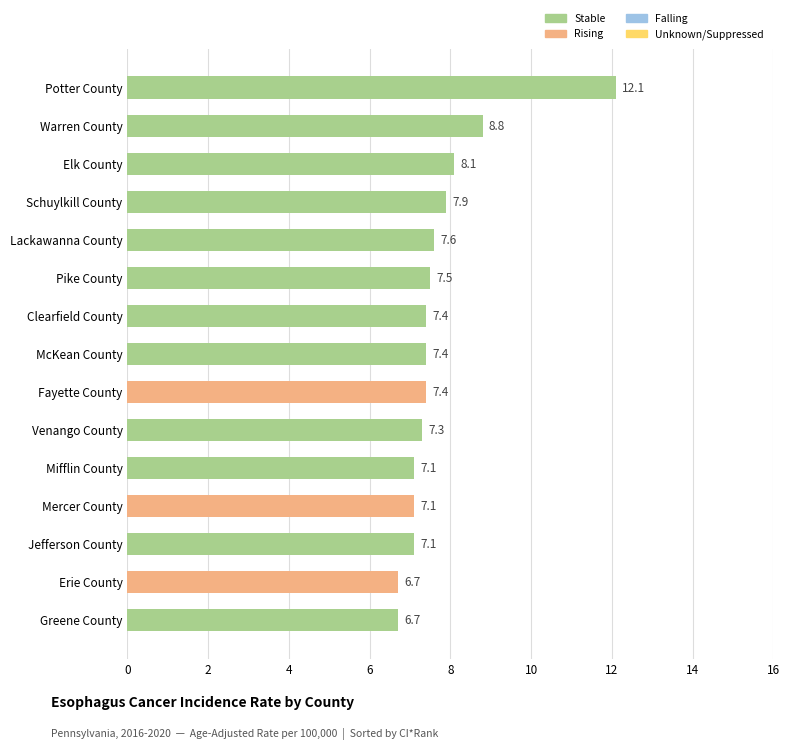

How many data points are less than 7?

2